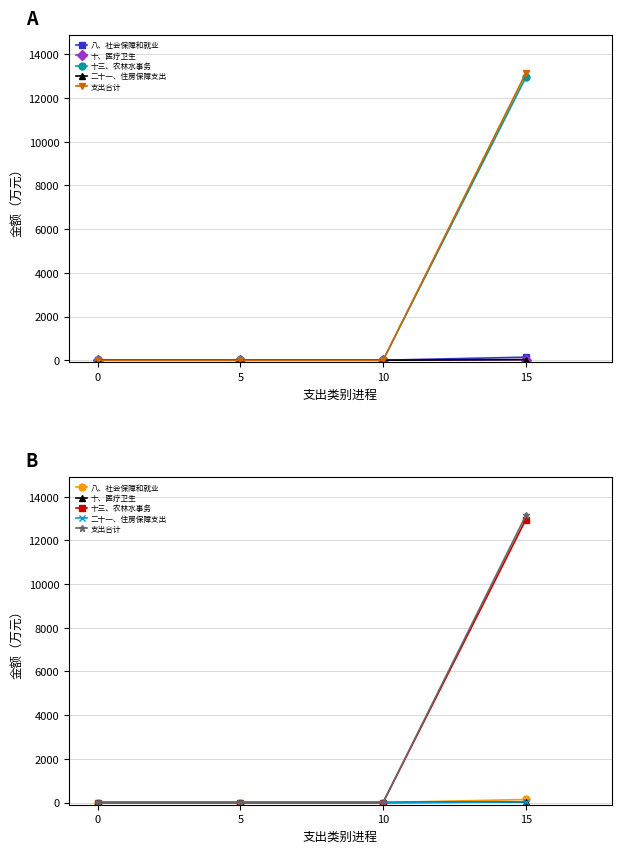

The value of 十三、农林水事务 at 0 is 0.0. True or false?

True